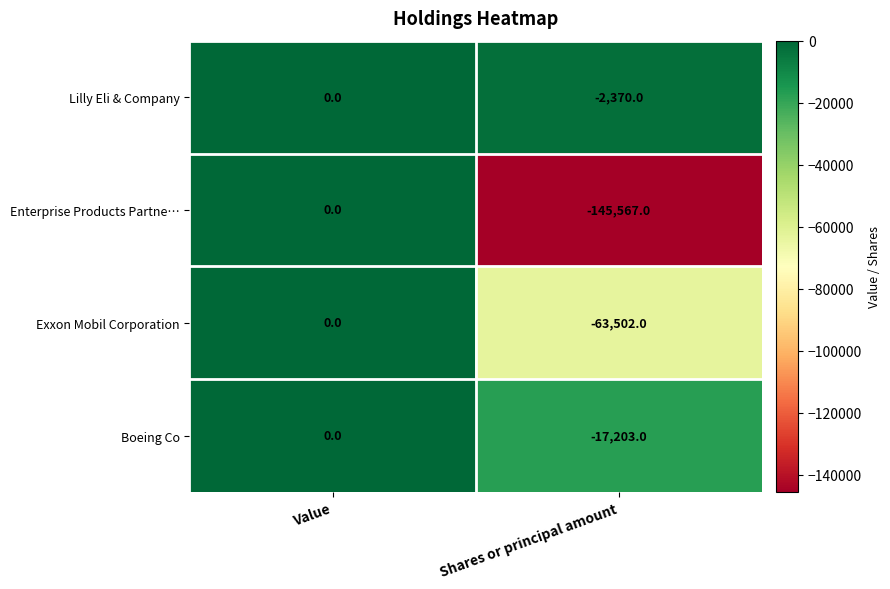

Between Value and Shares or principal amount, which series saw the biggest shift?

Enterprise Products Partne…